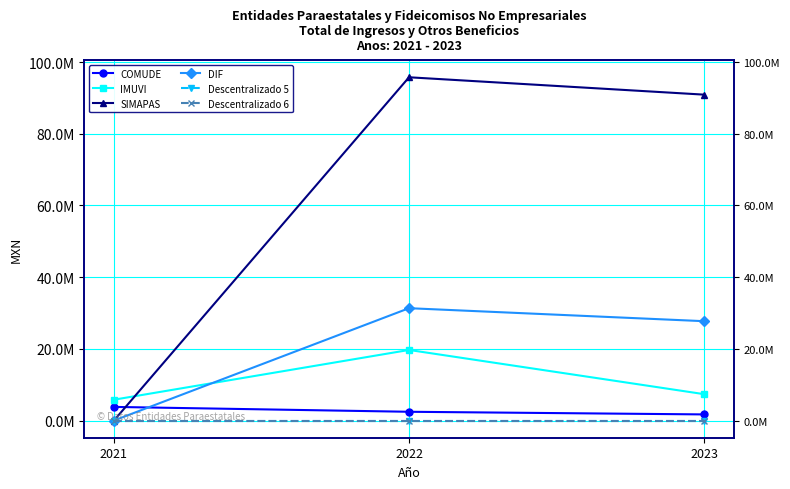

The Descentralizado 5 series shows 0.0 at 2022. True or false?

True